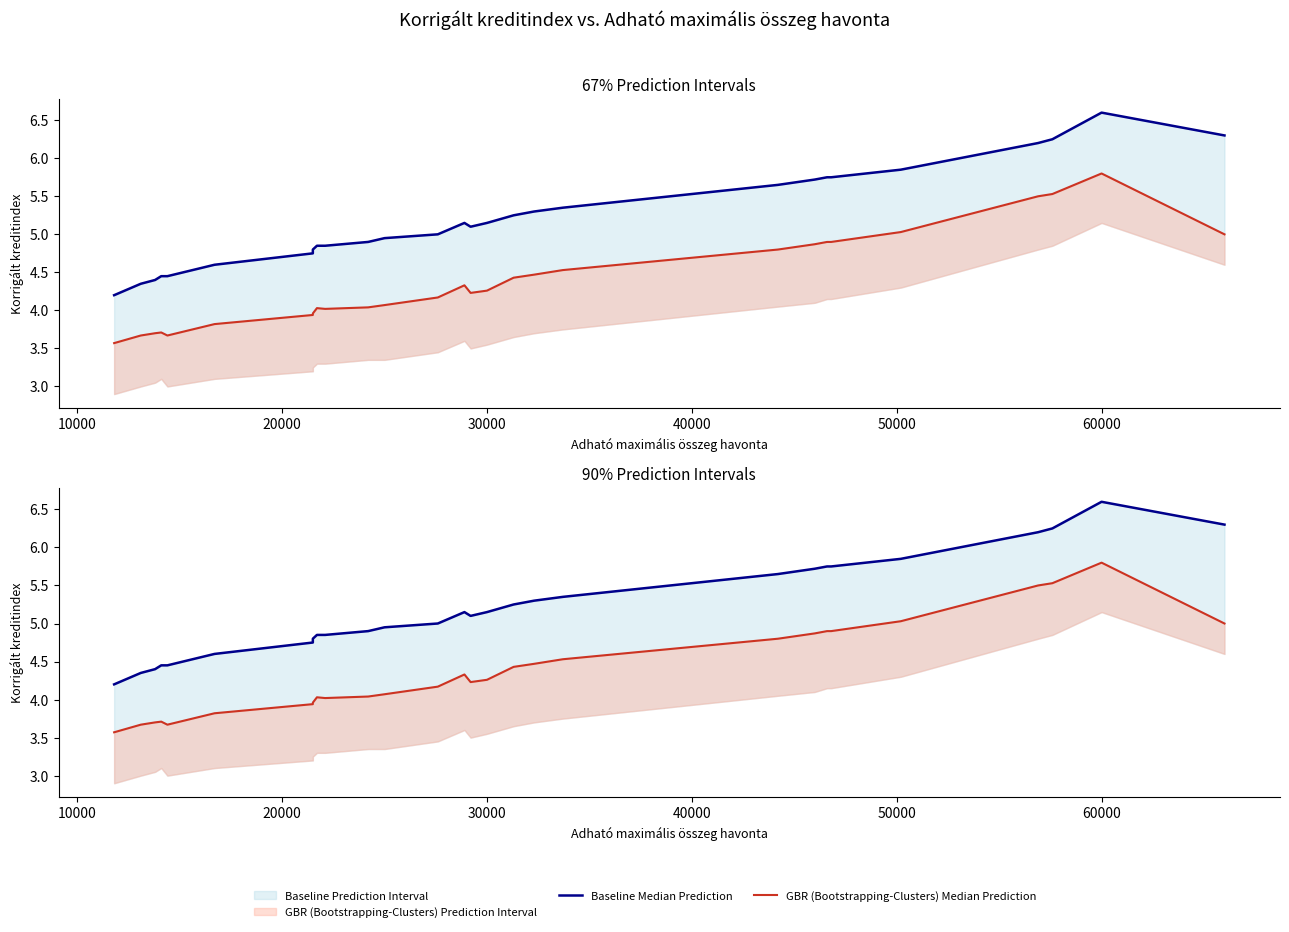

Which series has the largest total across all categories?

Baseline Median Prediction